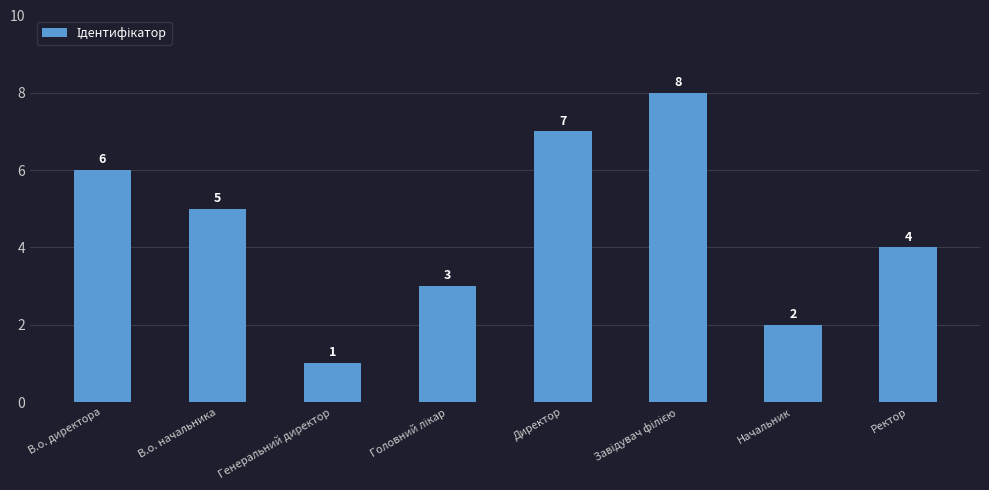

True or false: the data shows 0 at Генеральний директор.

False